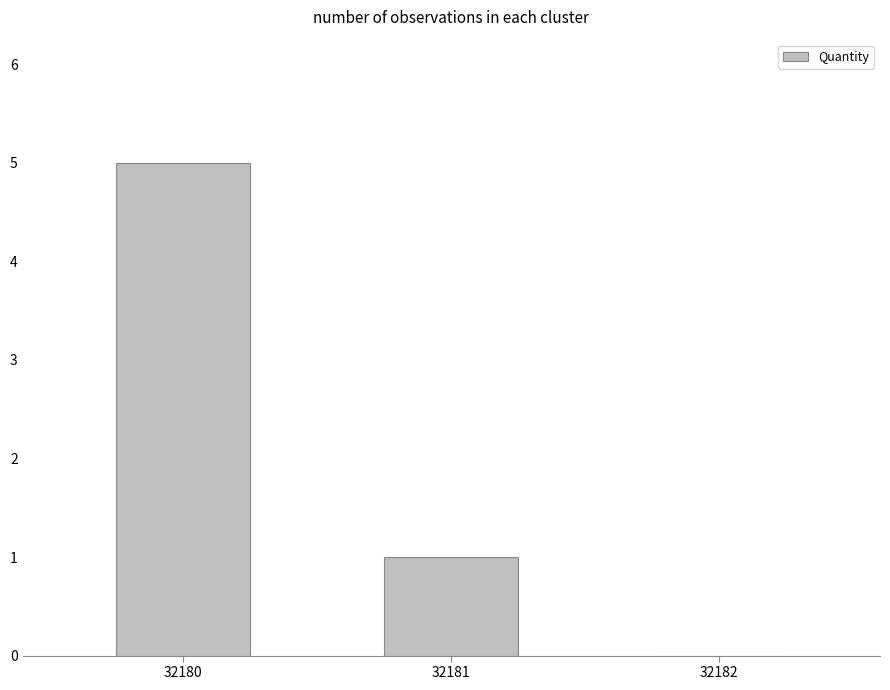

How many series are shown in this chart?

1